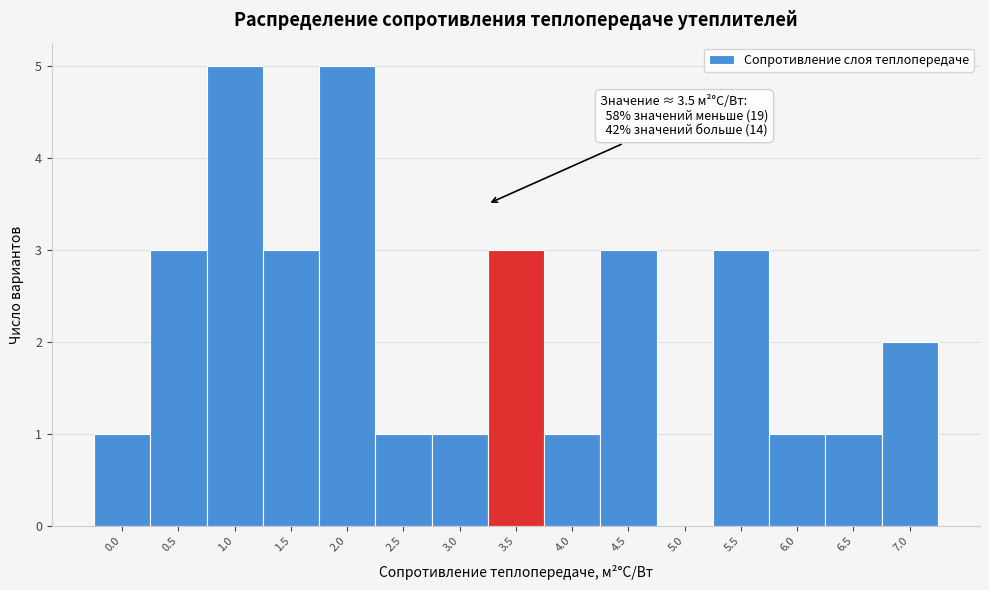

Reading left to right, list all the values displayed in this chart.

0.0=1	0.5=3	1.0=5	1.5=3	2.0=5	2.5=1	3.0=1	3.5=3	4.0=1	4.5=3	5.0=0	5.5=3	6.0=1	6.5=1	7.0=2